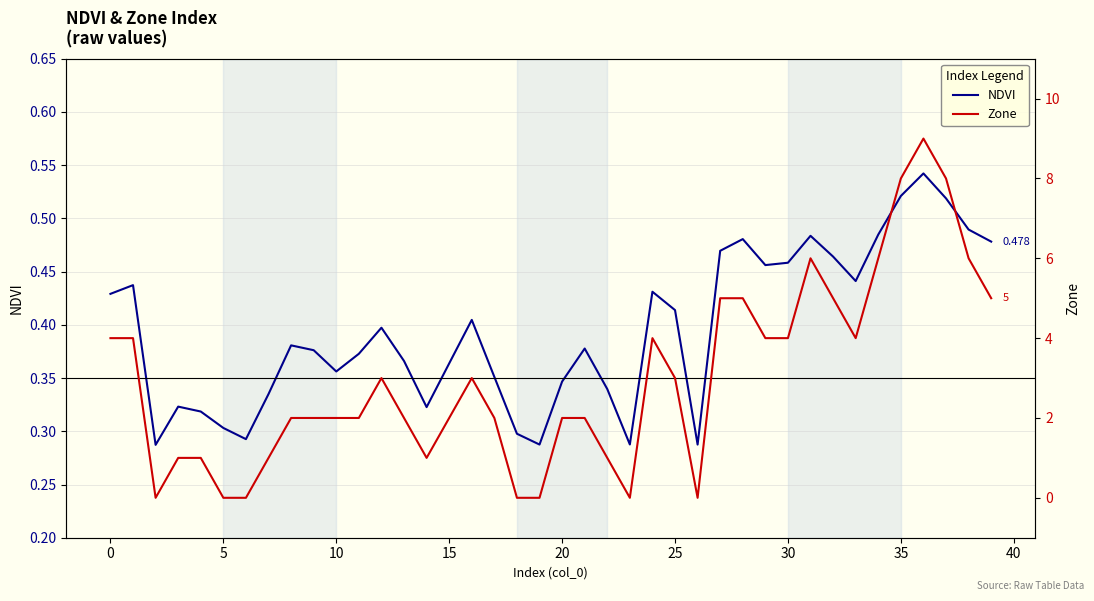

What is the label of the 15th point from the right?

25